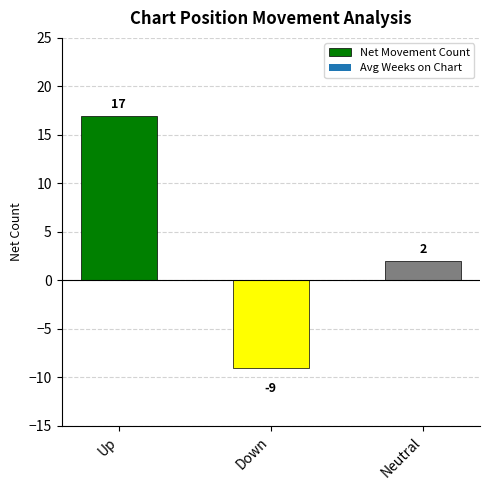

What is the difference between the maximum and minimum values?

26